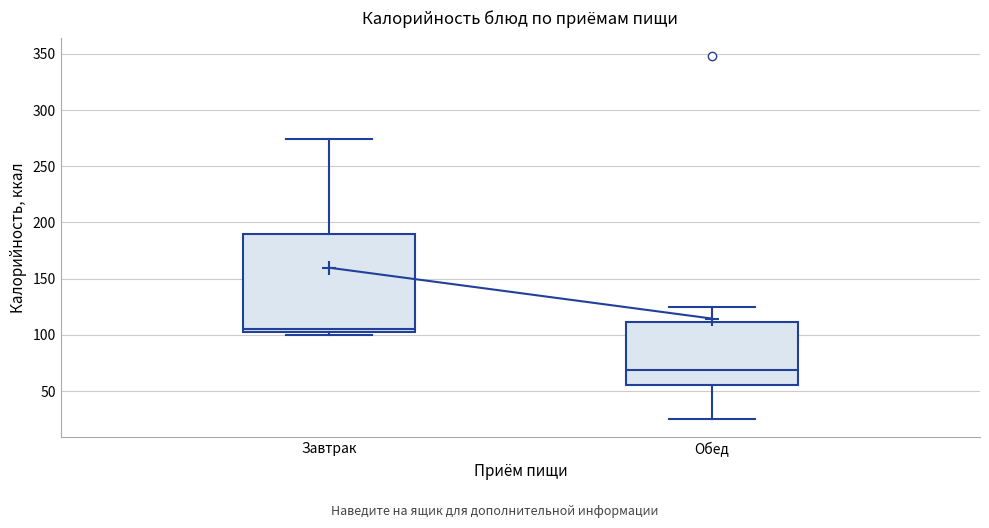

Where is the upper edge of the box for Завтрак on the y-axis? The values are not printed on the chart, so give them approximately, as read against the axis.

190